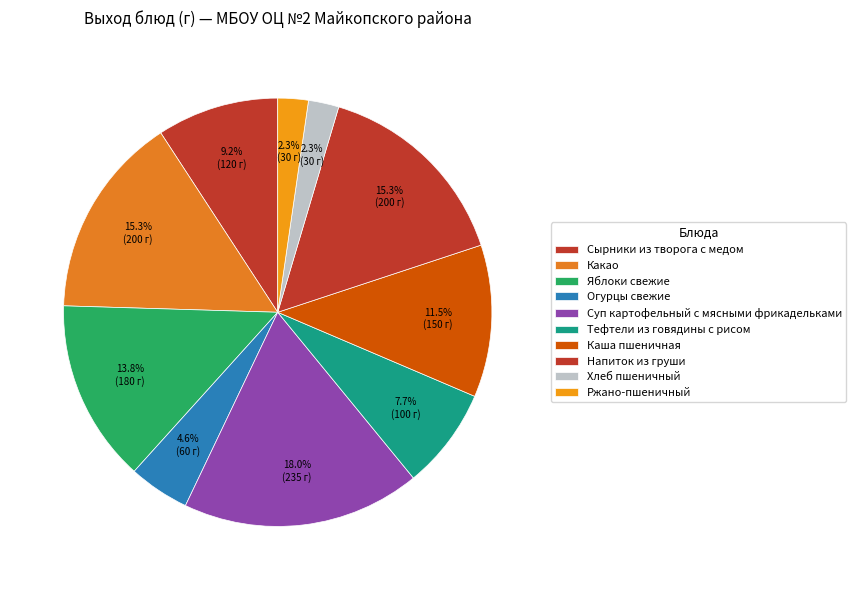

How many slices are in this pie chart?

10